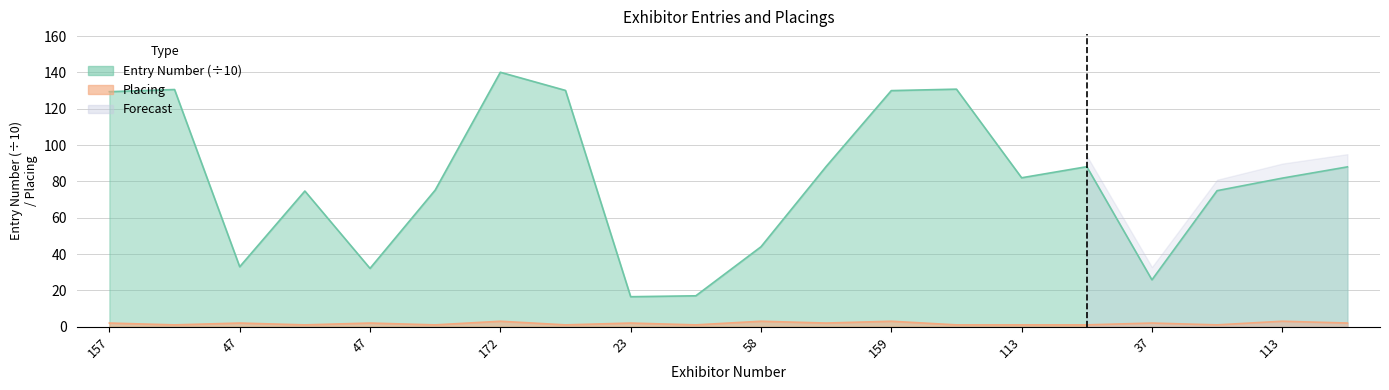

True or false: Entry Number and Placing cross at least once.

False